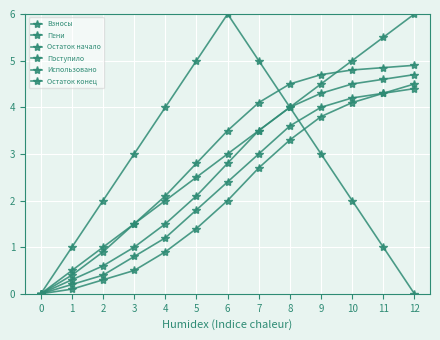

What is the spread (max minus min) of values at 6?

4.0